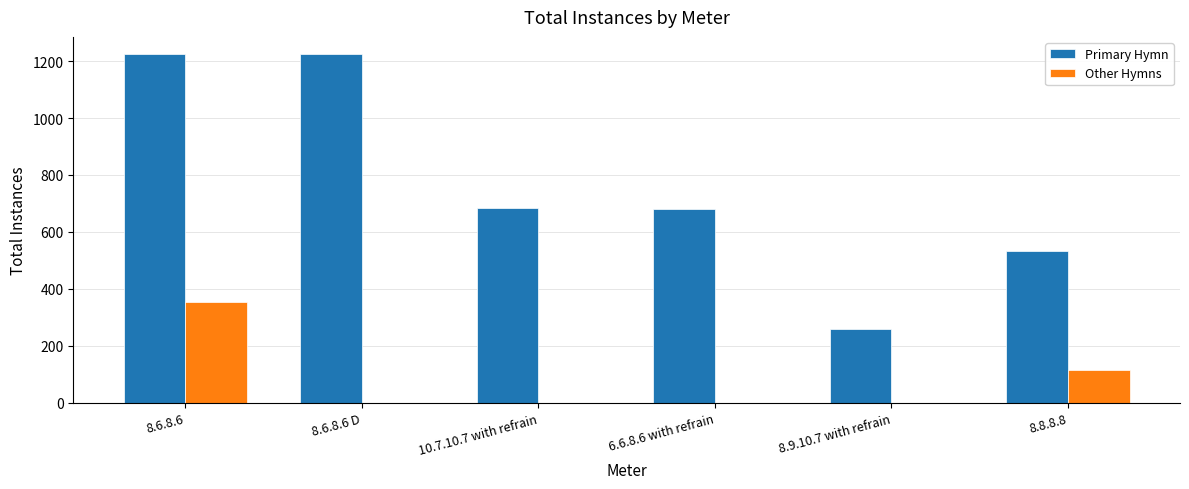

What is the total value across all series at 8.9.10.7 with refrain?

259